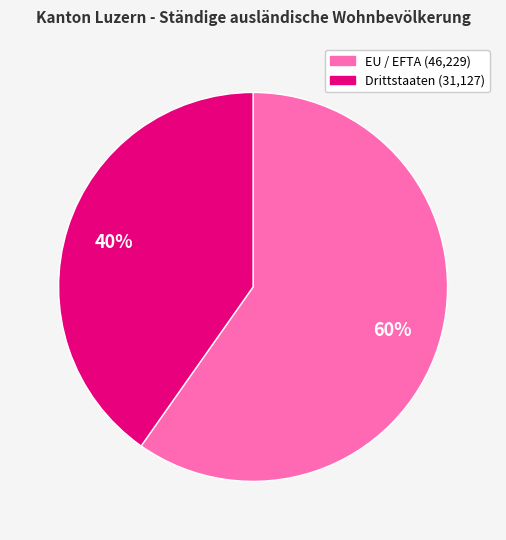

Between EU / EFTA and Drittstaaten, which is larger?

EU / EFTA